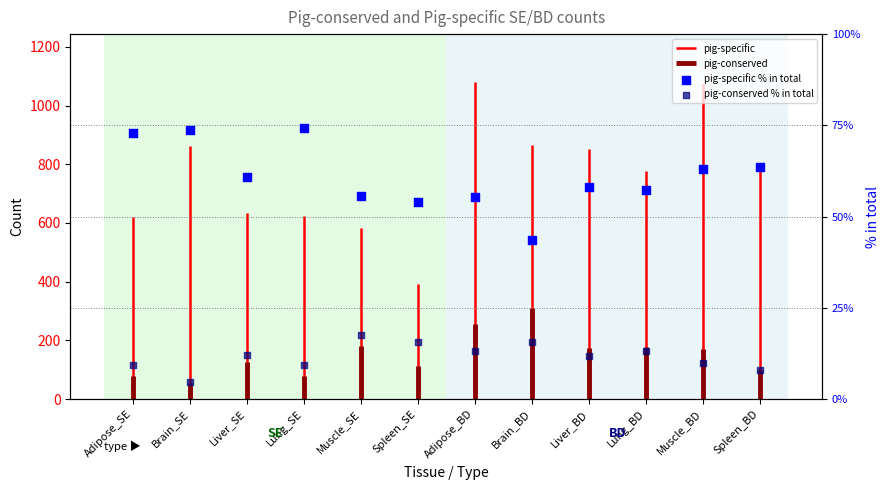

Is the value of pig-specific % in total at Liver_BD greater than the value of pig-conserved % in total at Adipose_BD?

Yes